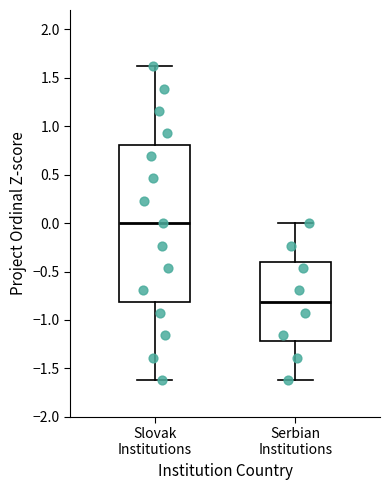

Reading left to right, read every box against the y-axis: the position of its median line, the range the box covers, and the ends of its whiskers. The values are not printed on the chart, so give them approximately, as read against the axis.

Slovak Institutions: median 0.0, box -0.8 to 0.8, whiskers -1.6 to 1.6
Serbian Institutions: median -0.8, box -1.2 to -0.4, whiskers -1.6 to 0.0